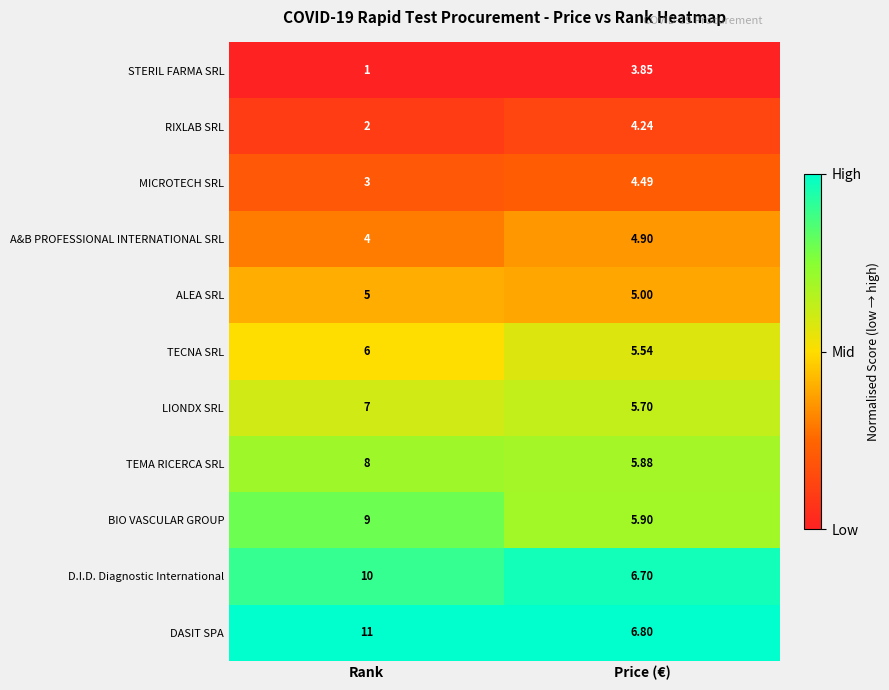

Which series changed the most between Rank and Price (€)?

DASIT SPA